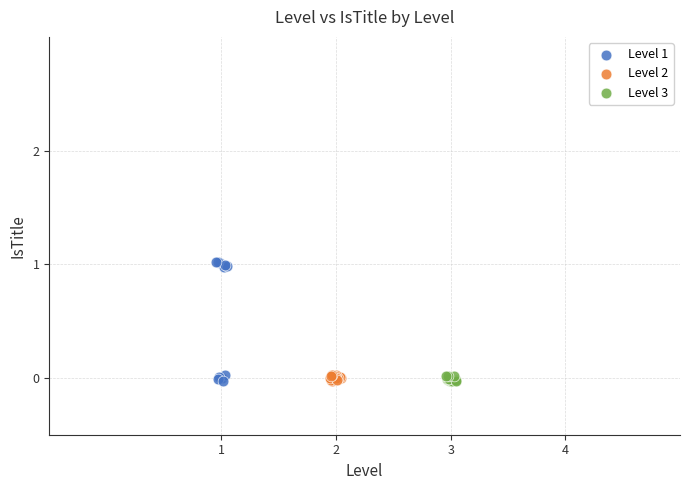

Which series has the widest spread of Y values?

Level 1